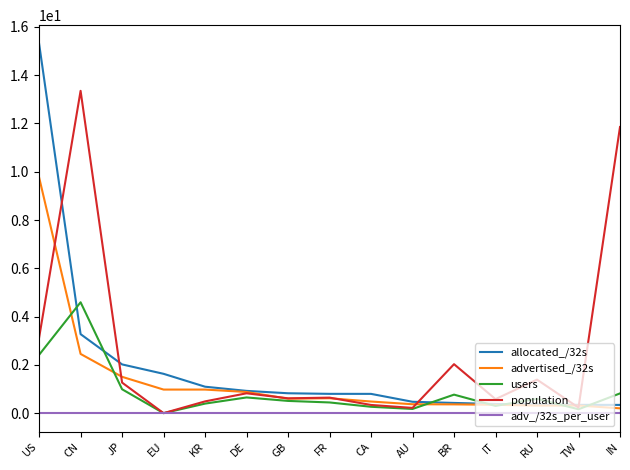

Which series has the widest spread of values?

allocated_/32s